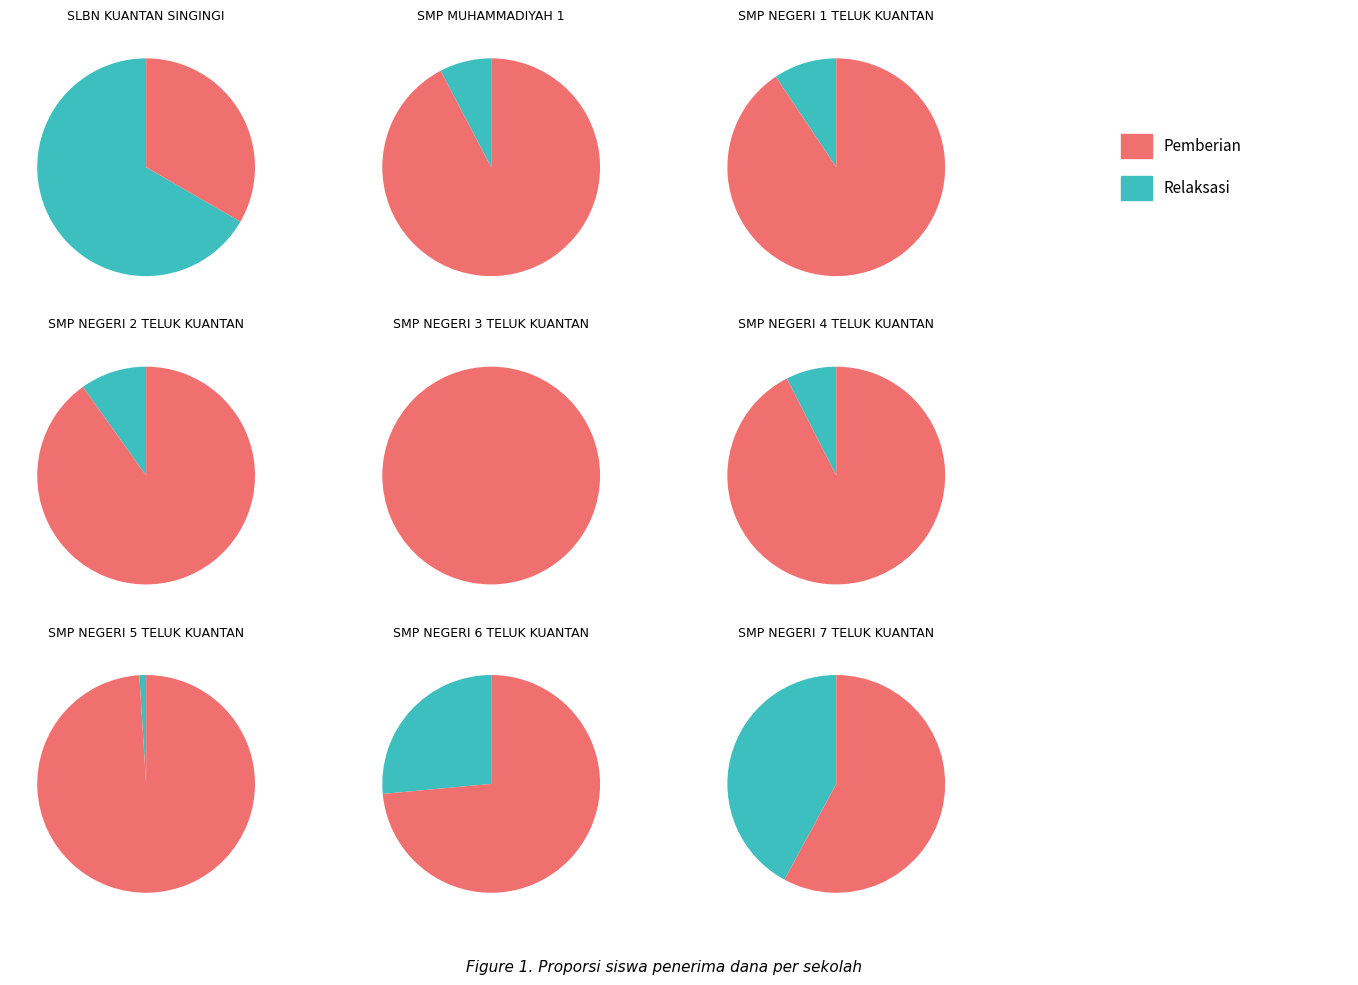

To the nearest percent, what portion does 3 represent?

14%